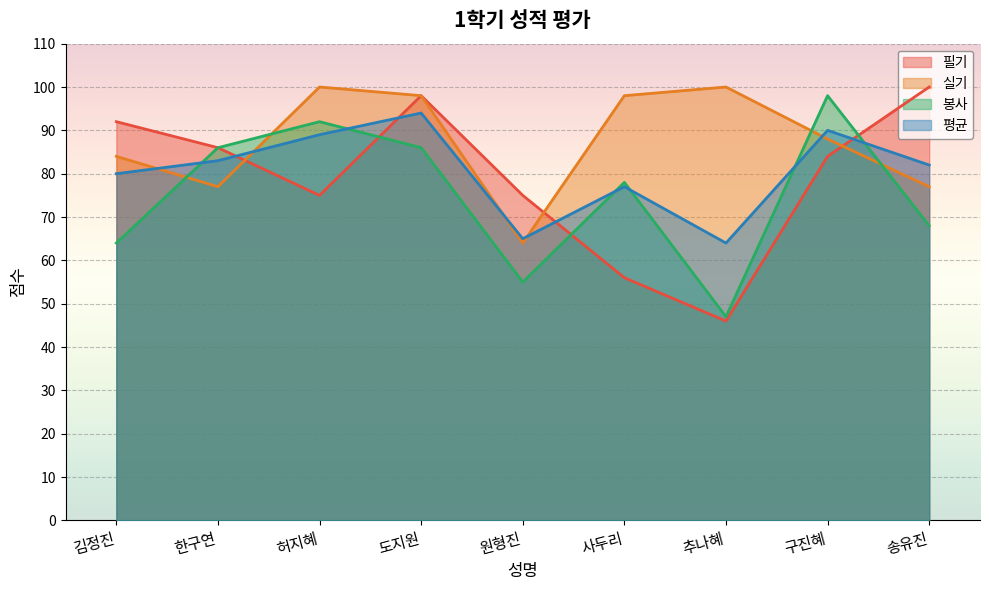

What is the smallest value displayed?

46